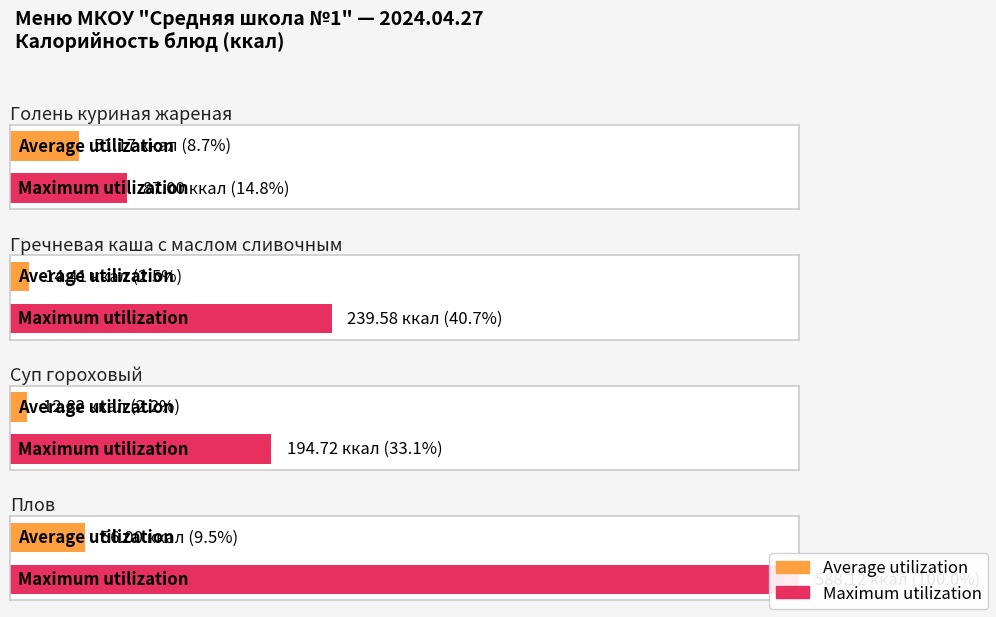

Where does the Average utilization series first go above 51?

Голень куриная жареная